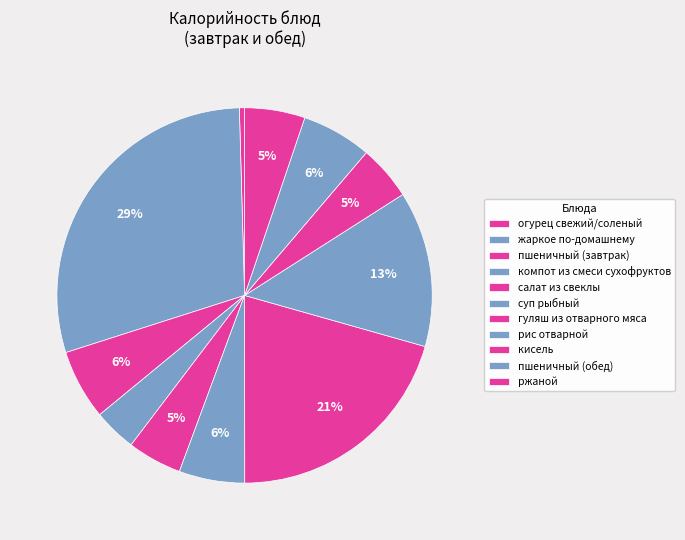

To the nearest percent, what percentage of the pie is суп рыбный?

6%